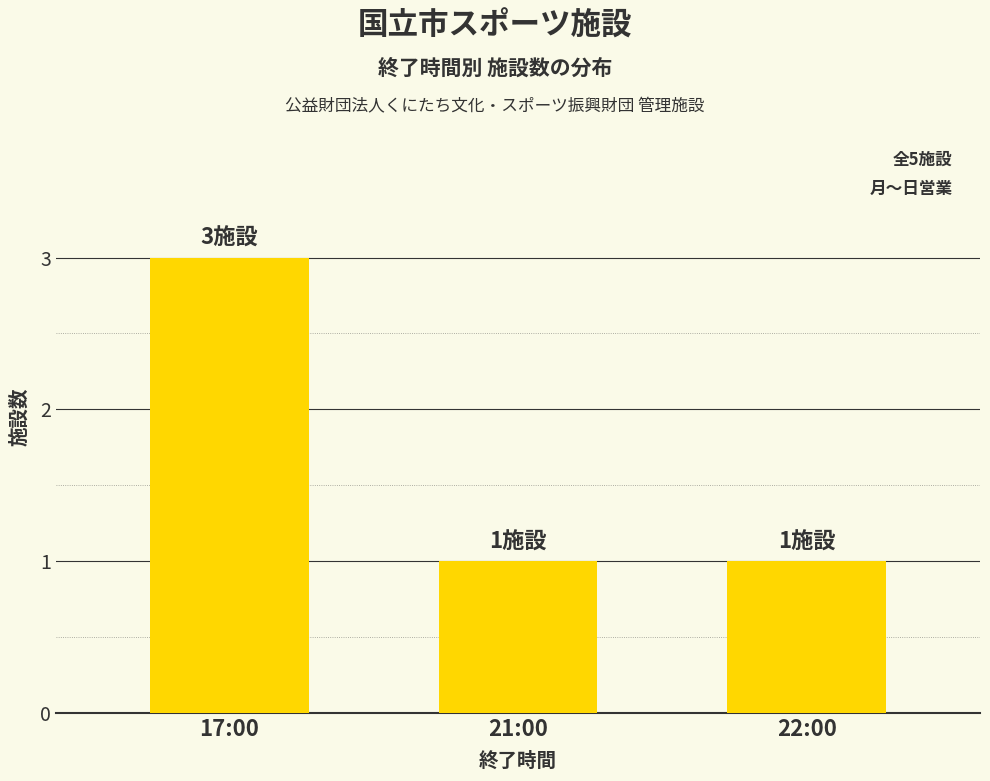

Does the chart contain any negative values?

No